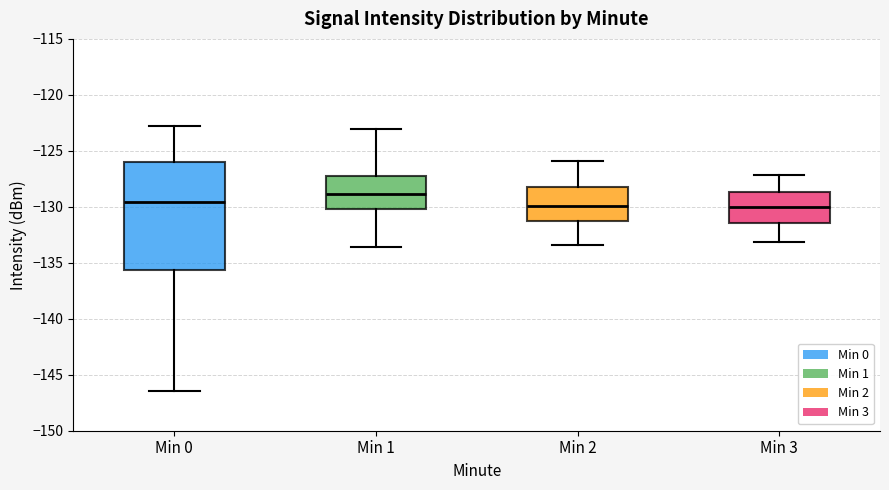

Where is the upper edge of the box for Min 3 on the y-axis? The values are not printed on the chart, so give them approximately, as read against the axis.

-128.5